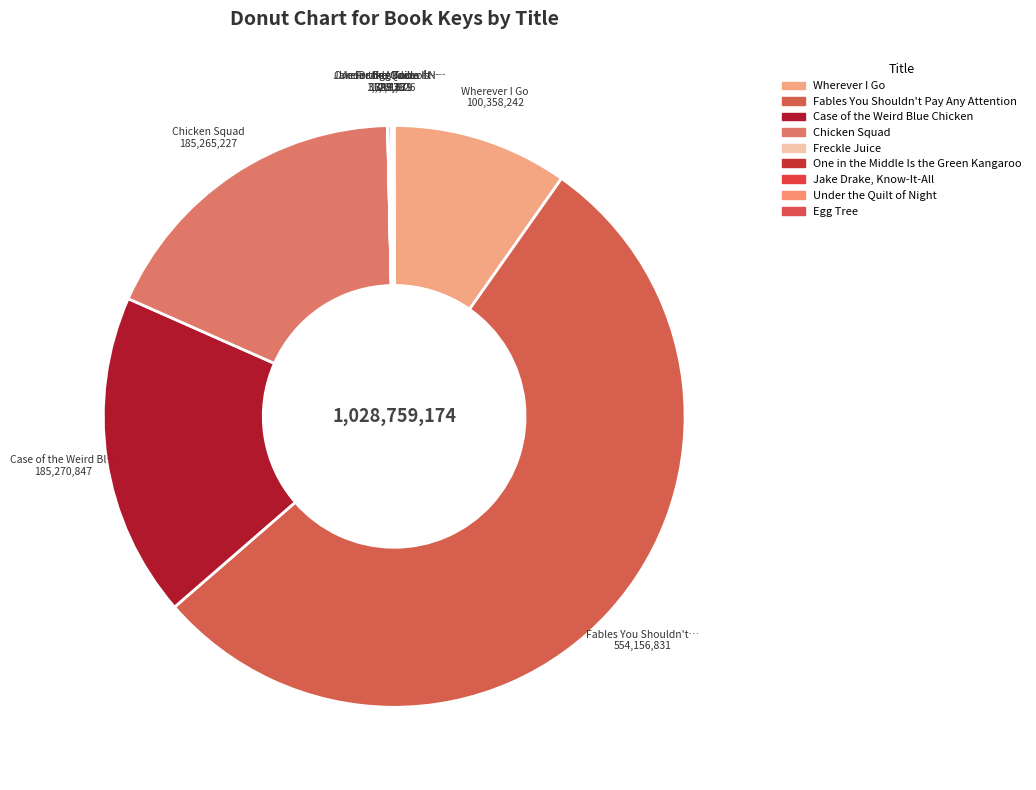

The One in the Middle Is the Green Kangaroo slice represents 8% of the pie. True or false?

False